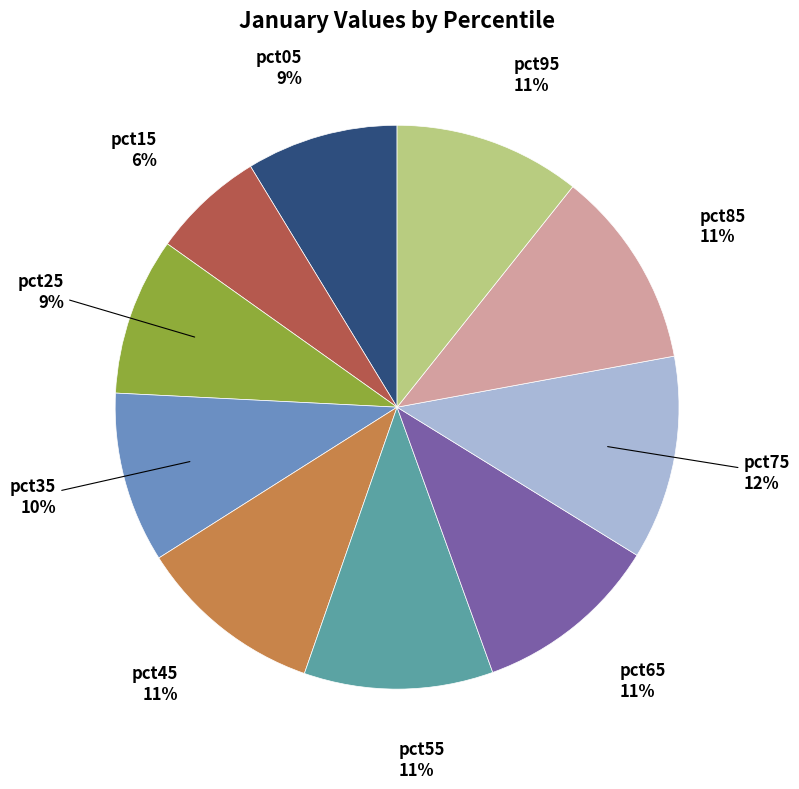

How many slices are in this pie chart?

10